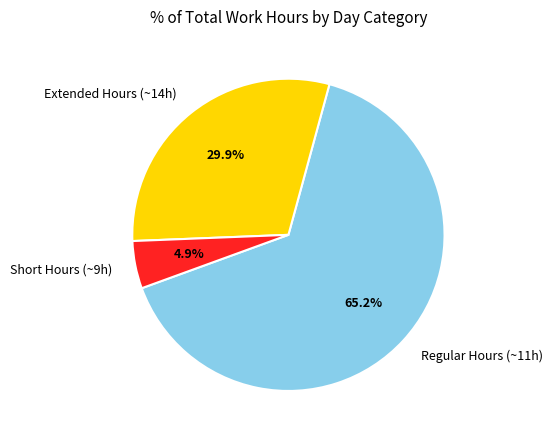

To the nearest percent, what is the average slice percentage?

33%